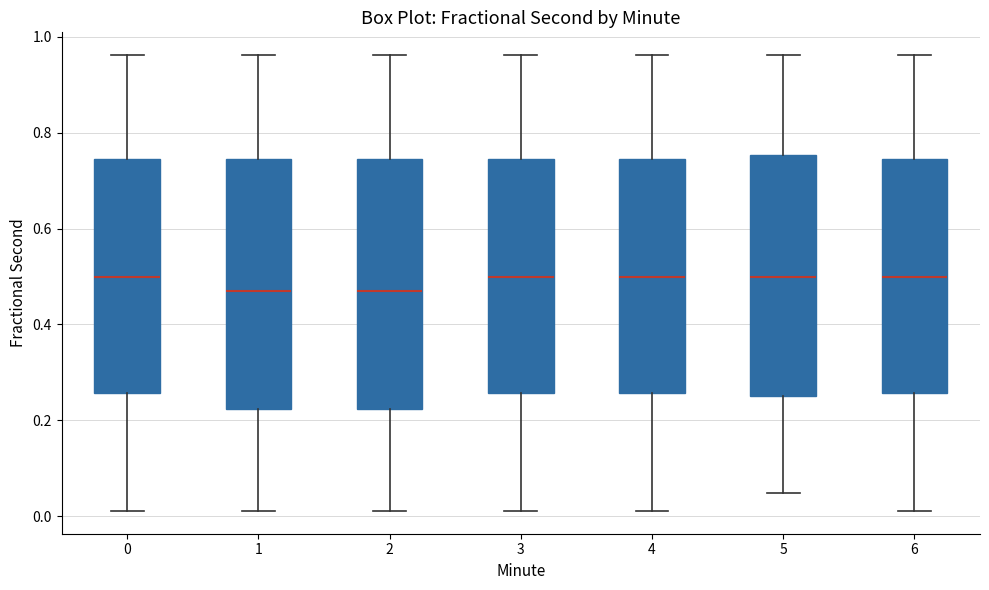

Where does the lower whisker of the box at x = 5 end on the y-axis? The values are not printed on the chart, so give them approximately, as read against the axis.

0.04